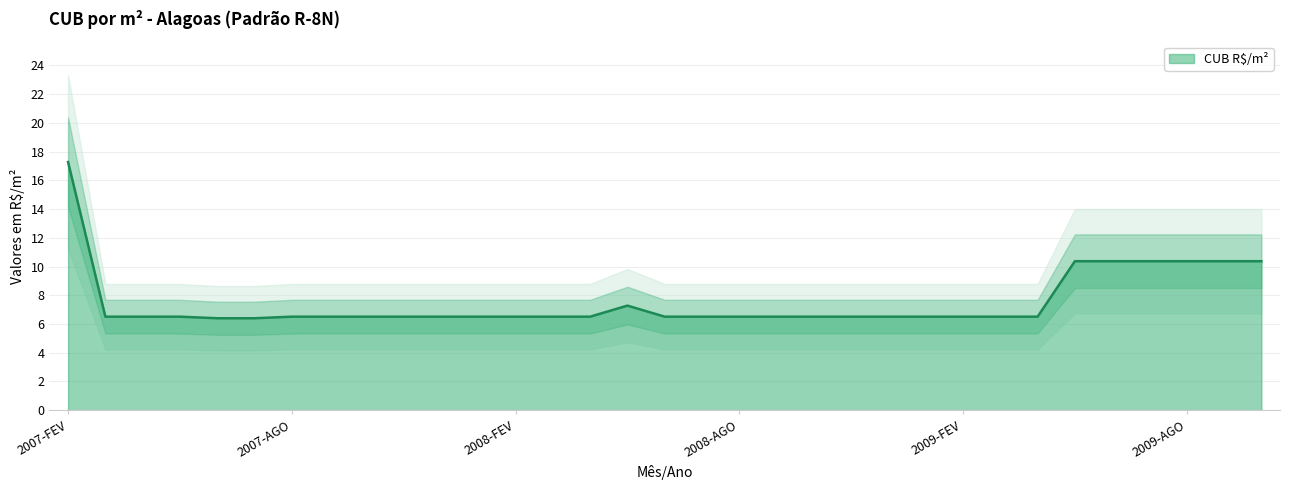

Reading left to right, extract all data points from this chart.

2007-FEV=17.3	2007-MAR=6.5	2007-ABR=6.5	2007-MAI=6.5	2007-JUN=6.4	2007-JUL=6.4	2007-AGO=6.5	2007-SET=6.5	2007-OUT=6.5	2007-NOV=6.5	2007-DEZ=6.5	2008-JAN=6.5	2008-FEV=6.5	2008-MAR=6.5	2008-ABR=6.5	2008-MAI=7.3	2008-JUN=6.5	2008-JUL=6.5	2008-AGO=6.5	2008-SET=6.5	2008-OUT=6.5	2008-NOV=6.5	2008-DEZ=6.5	2009-JAN=6.5	2009-FEV=6.5	2009-MAR=6.5	2009-ABR=6.5	2009-MAI=10.4	2009-JUN=10.4	2009-JUL=10.4	2009-AGO=10.4	2009-SET=10.4	2009-OUT=10.4